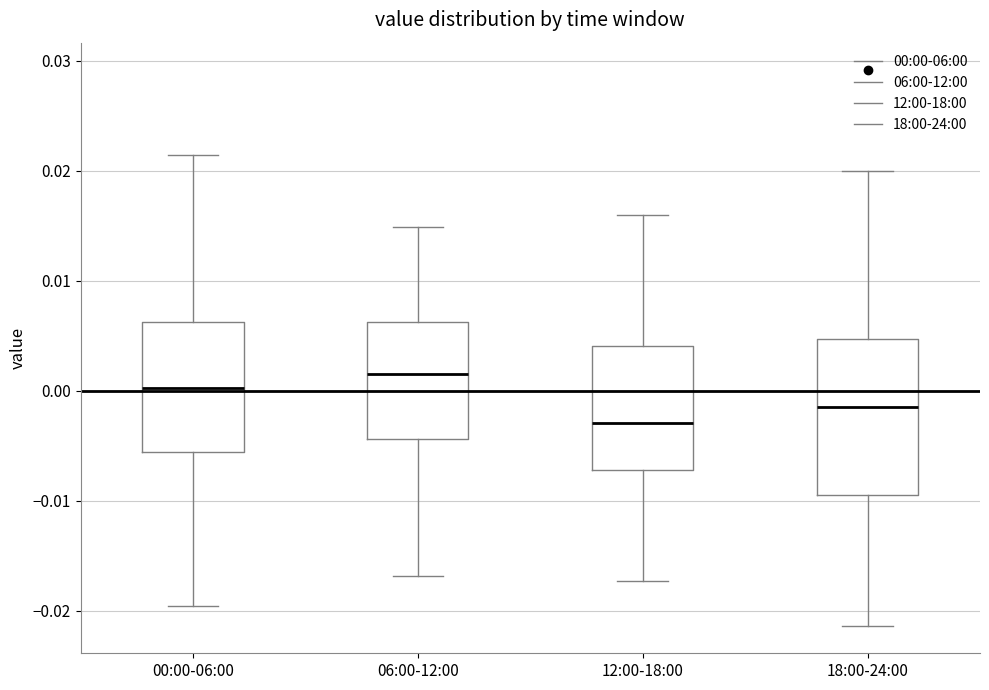

Comparing the boxes themselves (not the whiskers), which one is the tallest?

18:00-24:00